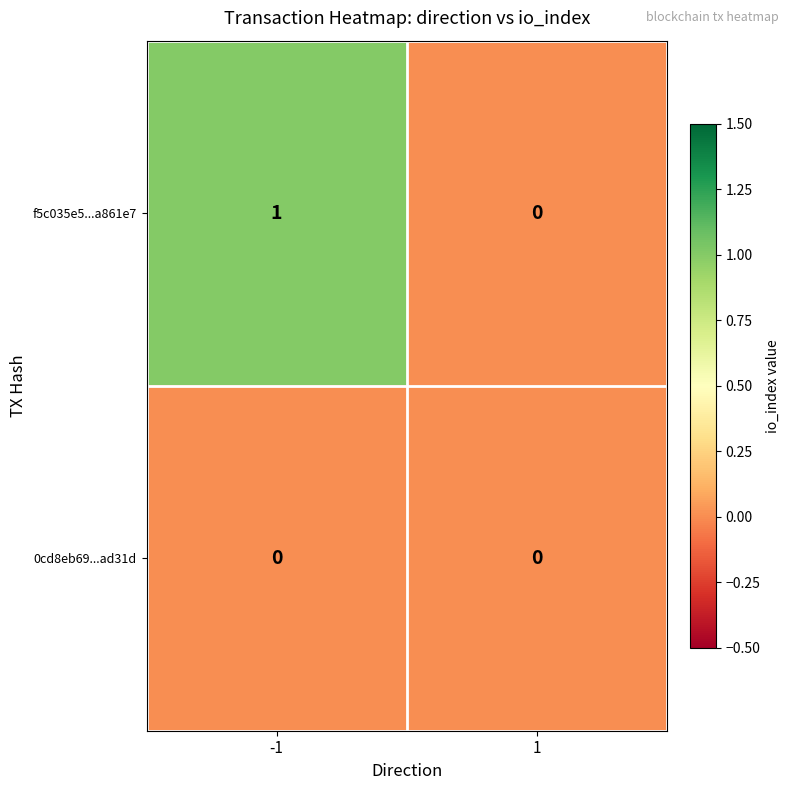

Reading right to left, extract all data points from this chart.

f5c035e5...a861e7: 0	1
0cd8eb69...ad31d: 0	0